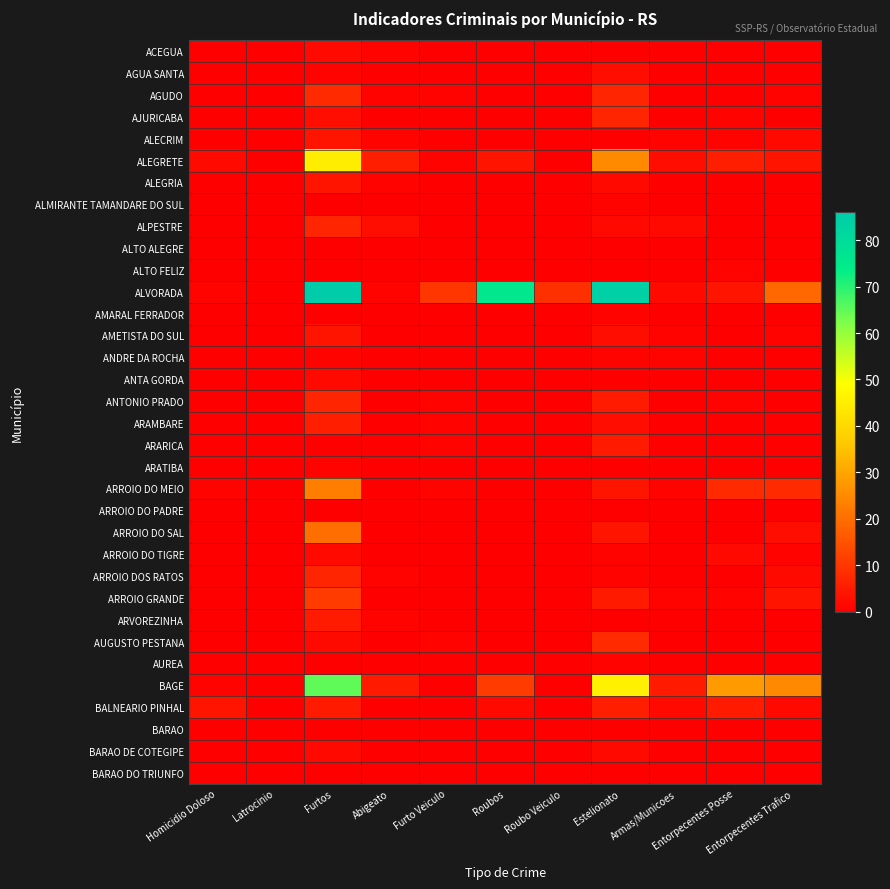

Which category has the highest value across all series?

Furtos